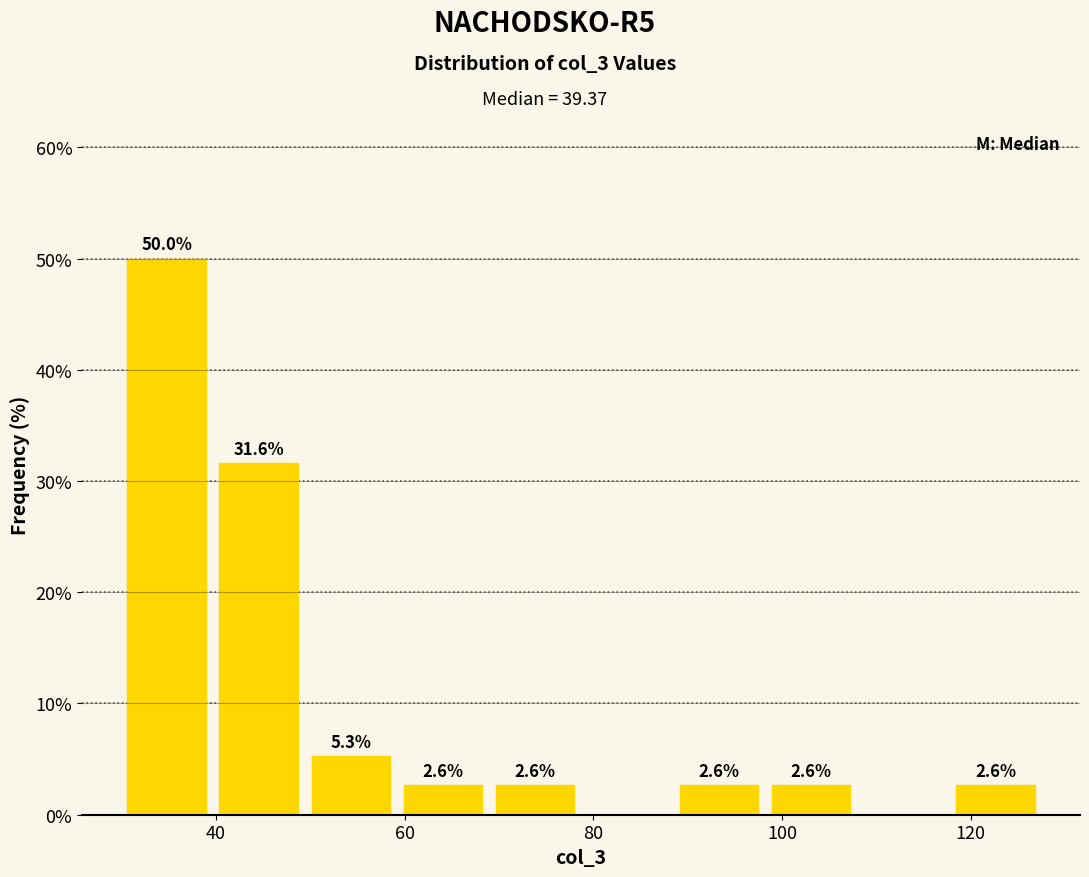

Over which range of the x-axis is the bar tallest?

30 to 40